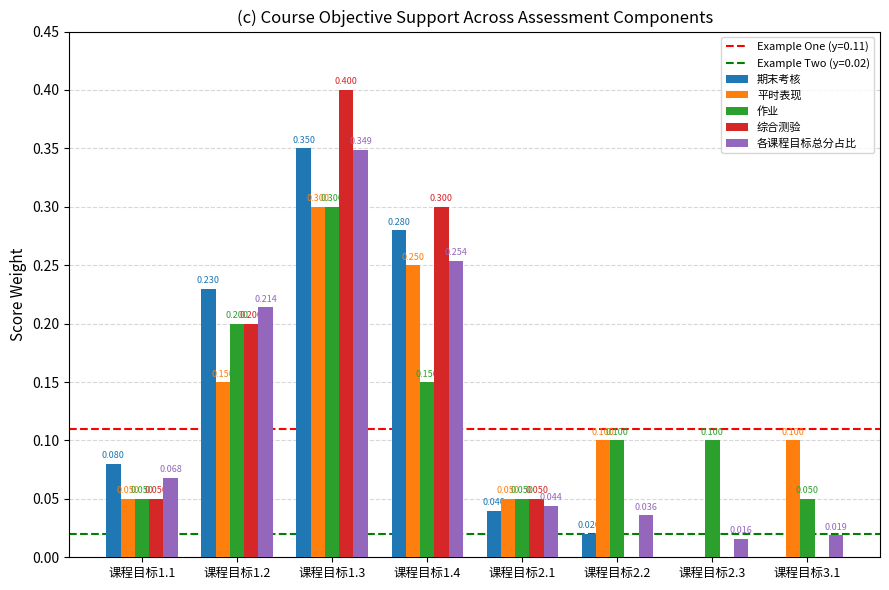

What is the maximum value shown in the chart?

0.4